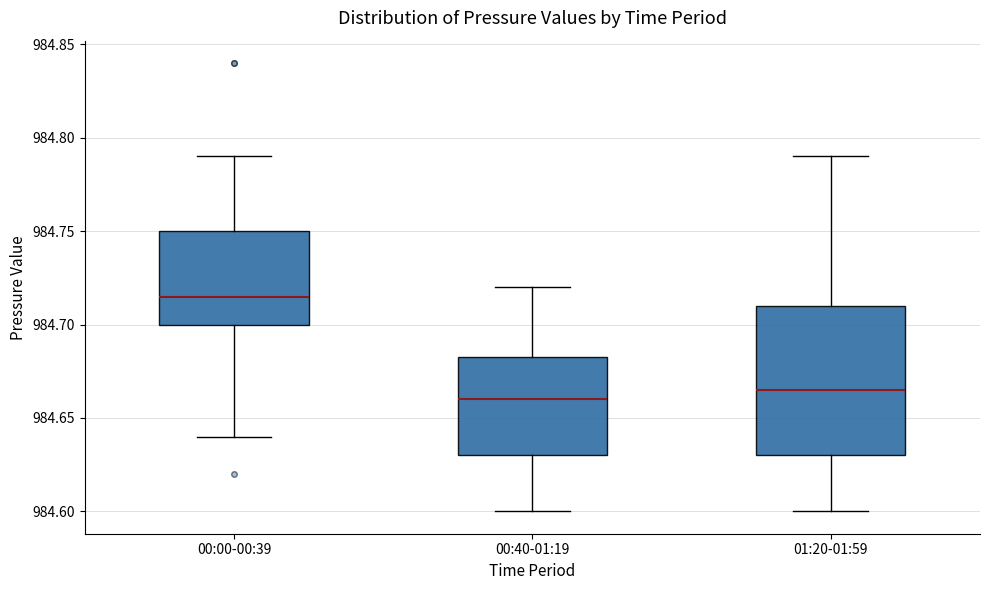

Which box is the tallest, from its lower edge to its upper edge?

01:20-01:59